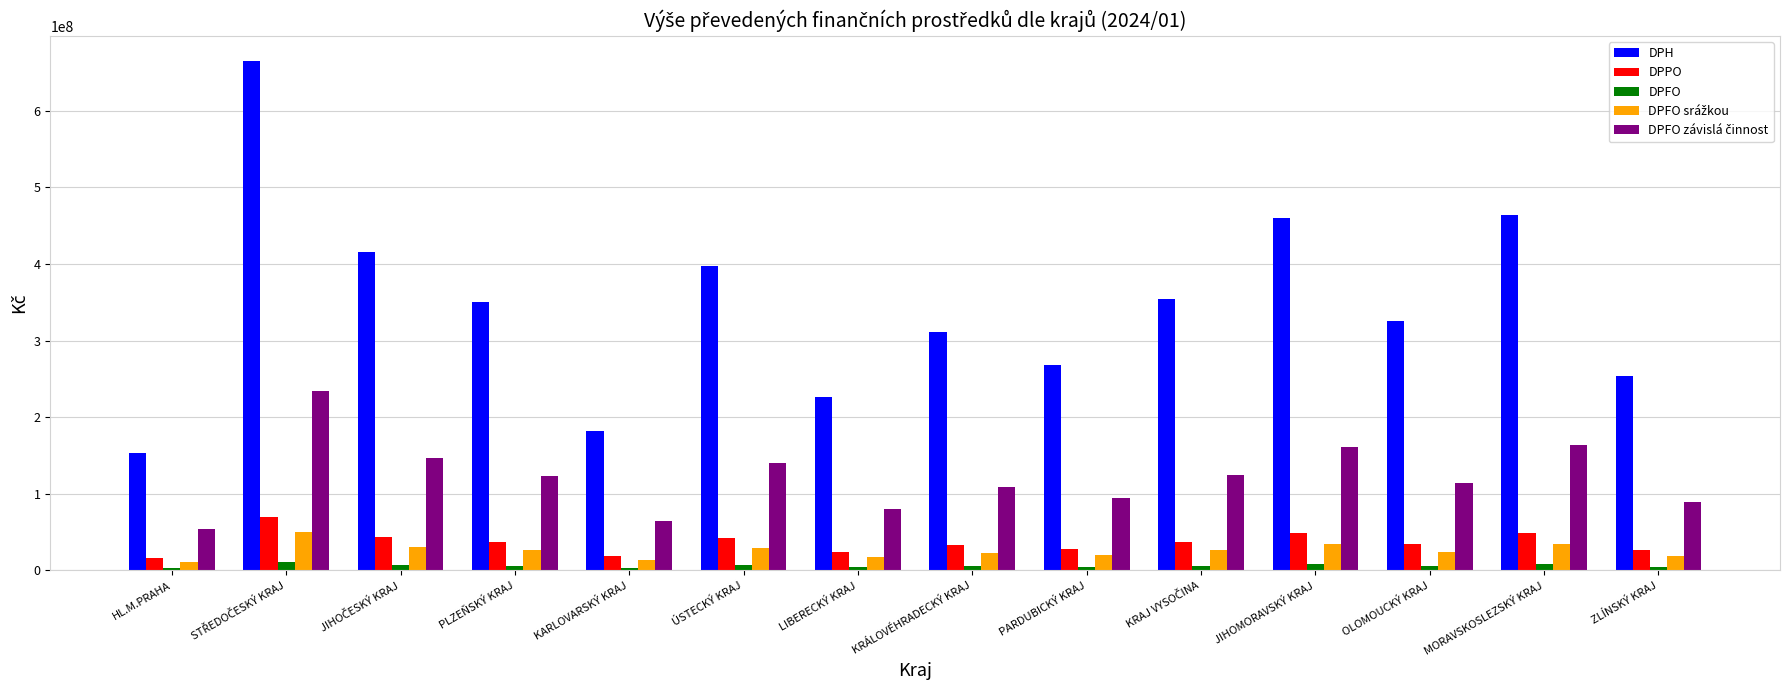

What is the label of the 11th bar from the left?

JIHOMORAVSKÝ KRAJ